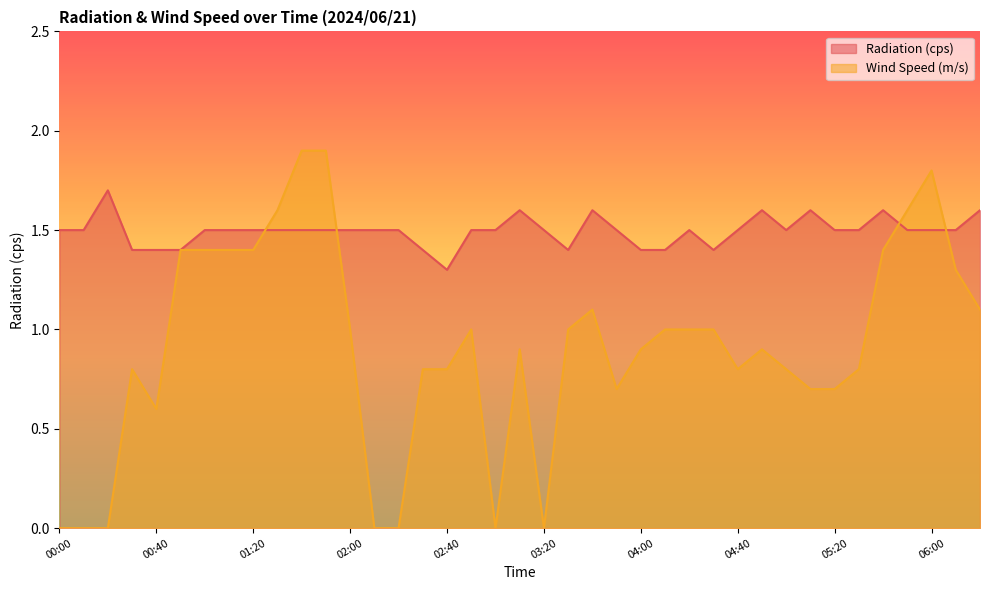

Does the chart have visible grid lines?

No